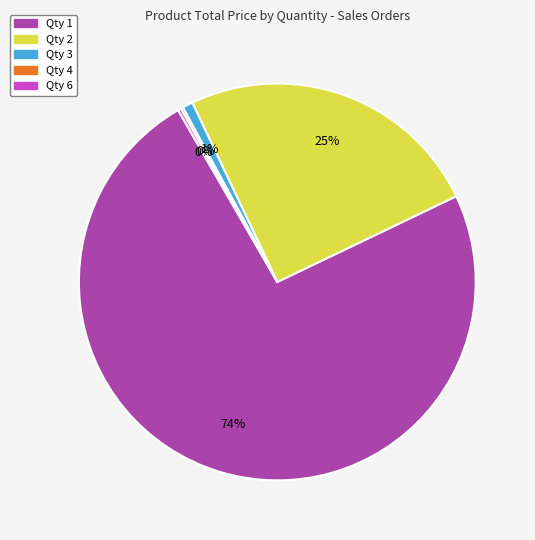

To the nearest percent, what is the difference between the largest and smallest slice percentages?

74%